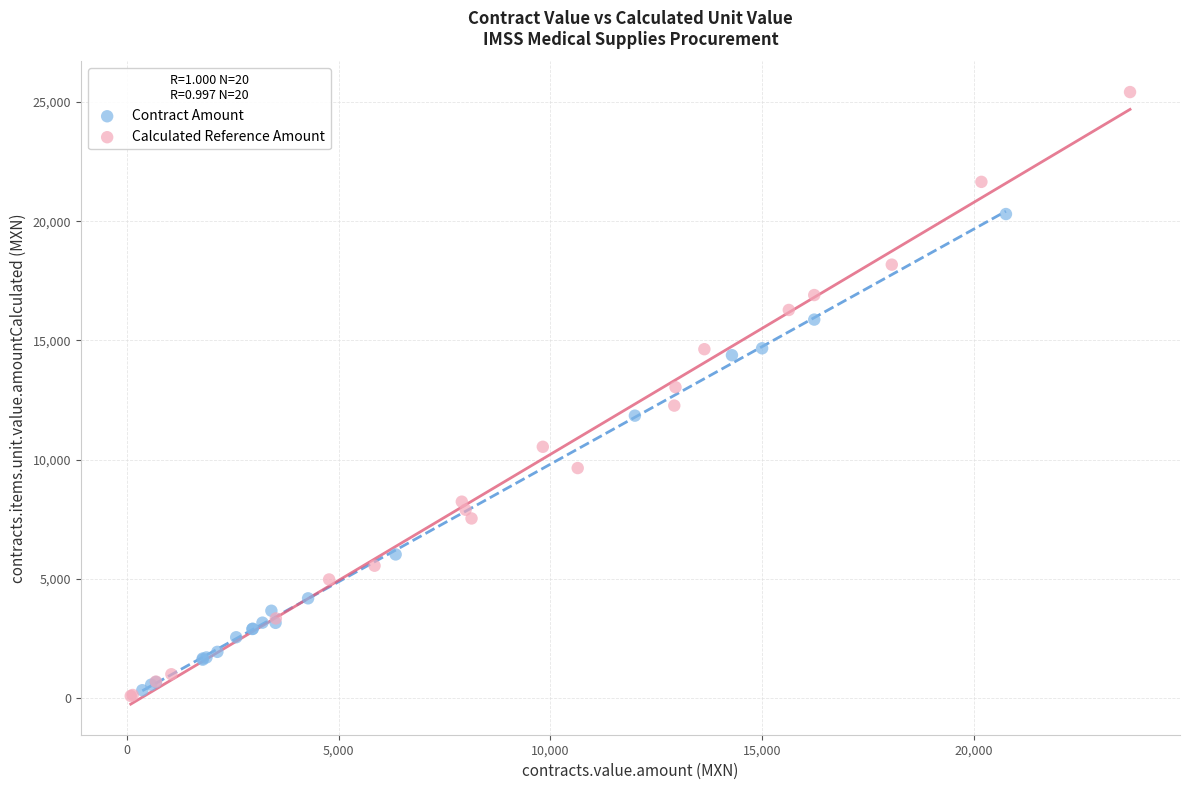

Which series has the largest Y range (max minus min)?

Calculated Reference Amount